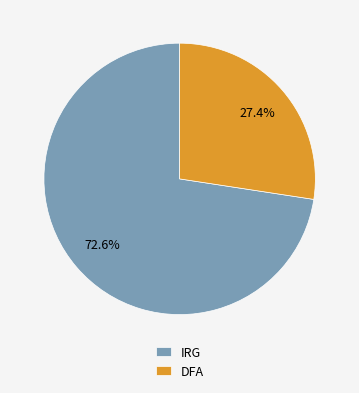

Rank the categories by value from lowest to highest.

DFA, IRG